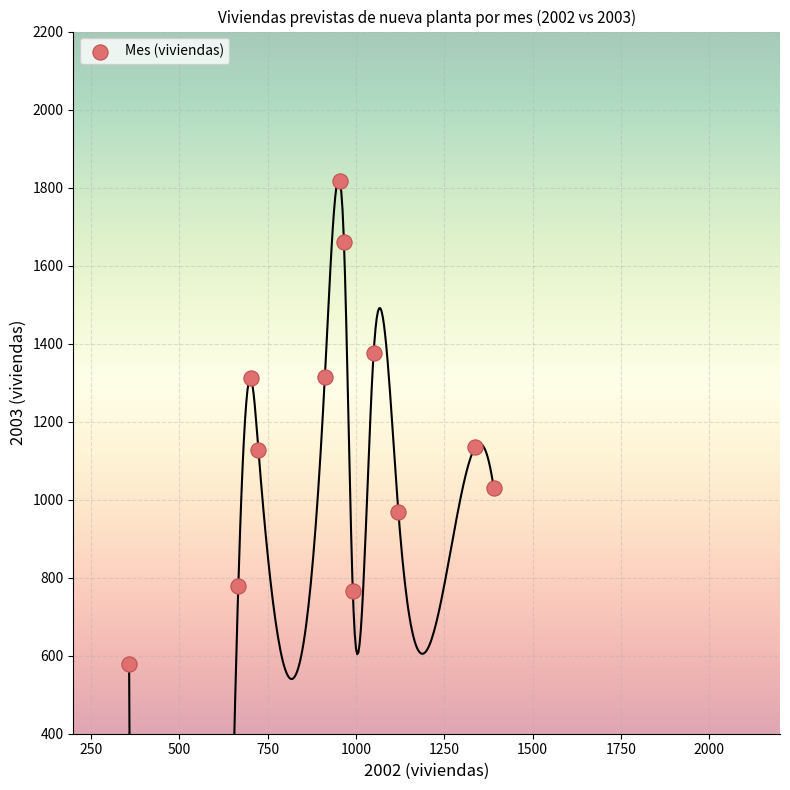

What is the range of X values (max minus min)?

1032